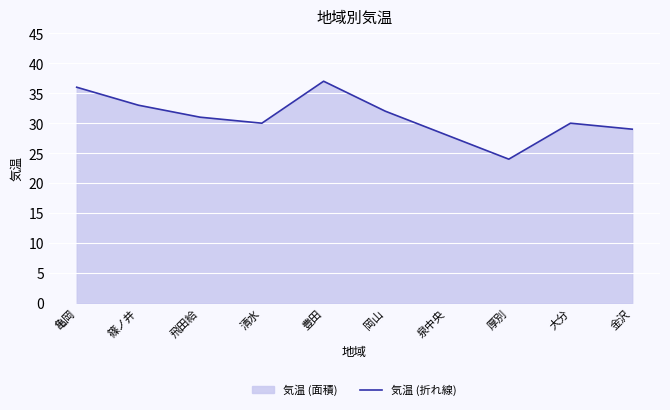

Reading right to left, what are all the values shown in this chart?

金沢=29	大分=30	厚別=24	泉中央=28	岡山=32	豊田=37	清水=30	飛田給=31	篠ノ井=33	亀岡=36